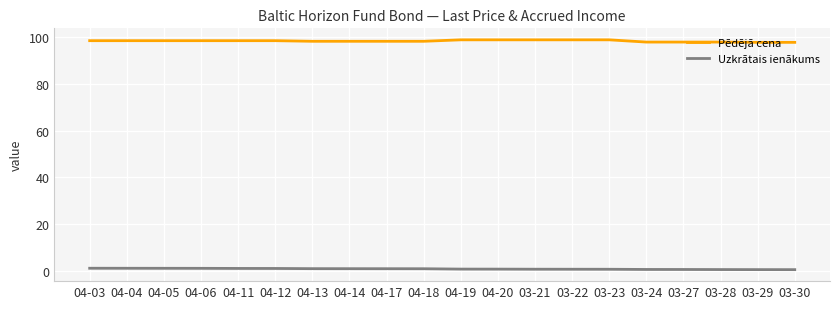

True or false: Pēdējā cena and Uzkrātais ienākums cross at least once.

False